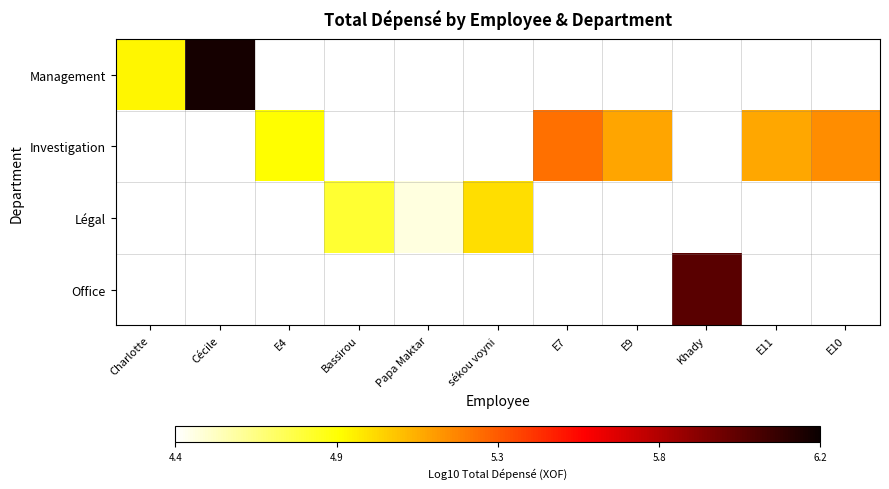

Between Bassirou and E7, which is larger?

E7